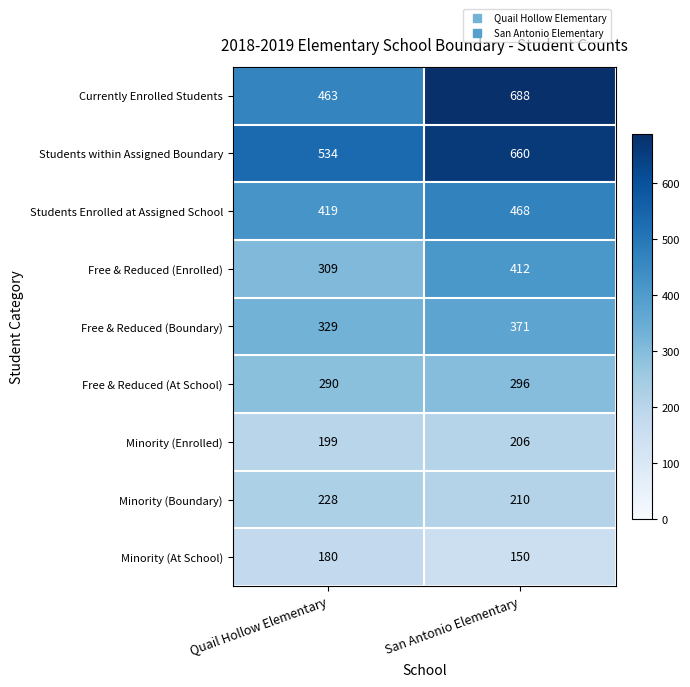

Between Quail Hollow Elementary and San Antonio Elementary, which series saw the biggest shift?

Currently Enrolled Students